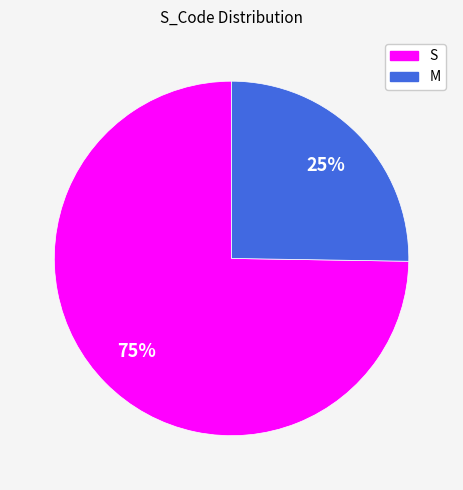

Which slice is the largest?

S